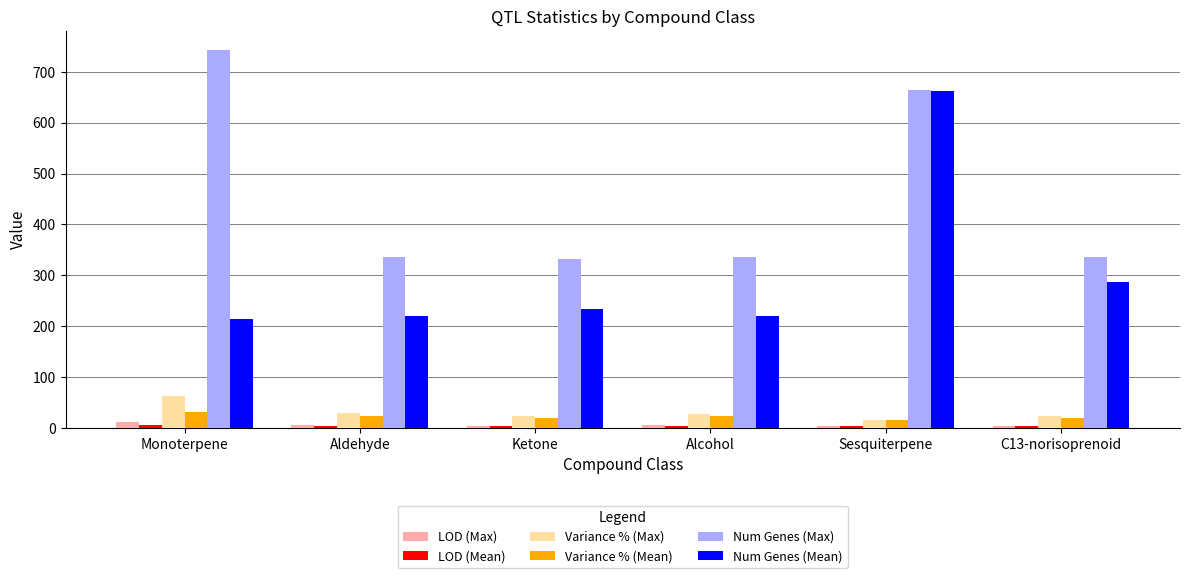

Which category has the lowest value in the Variance % (Max) series?

Sesquiterpene